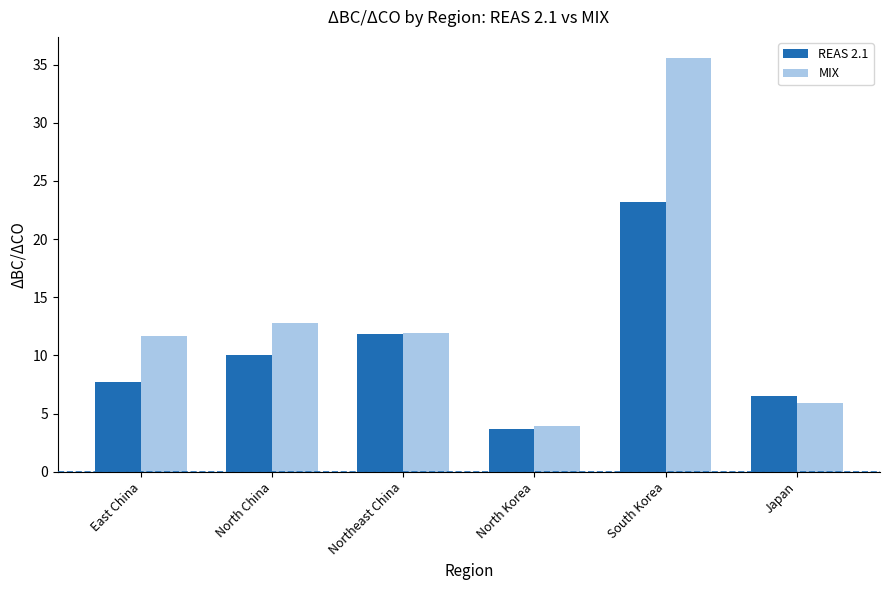

How many values in the MIX series are below 11?

2